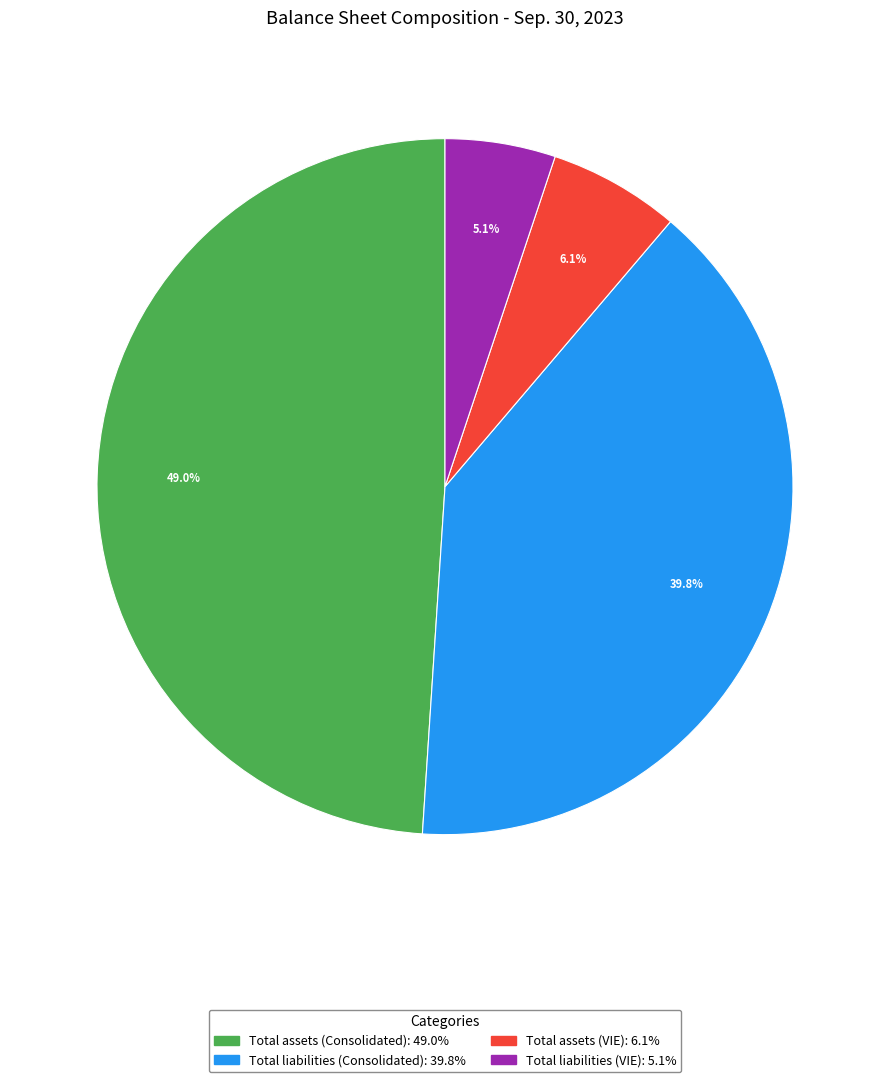

Which has a higher value, Total assets (VIE) or Total liabilities (VIE)?

Total assets (VIE)